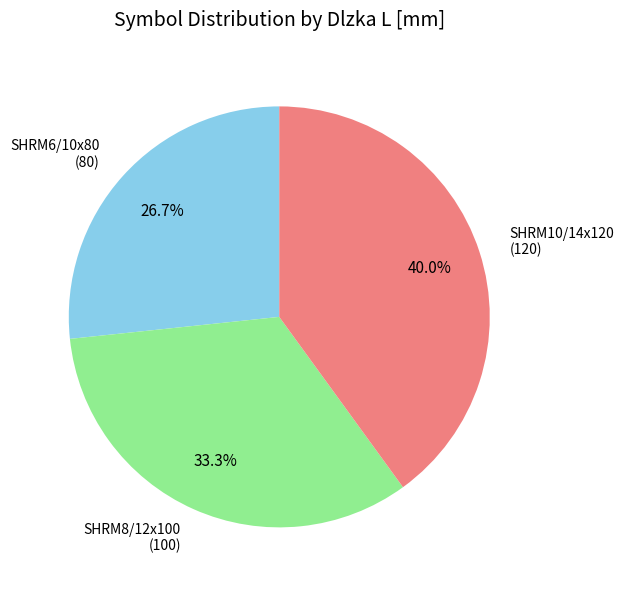

Does any single category account for the majority?

No